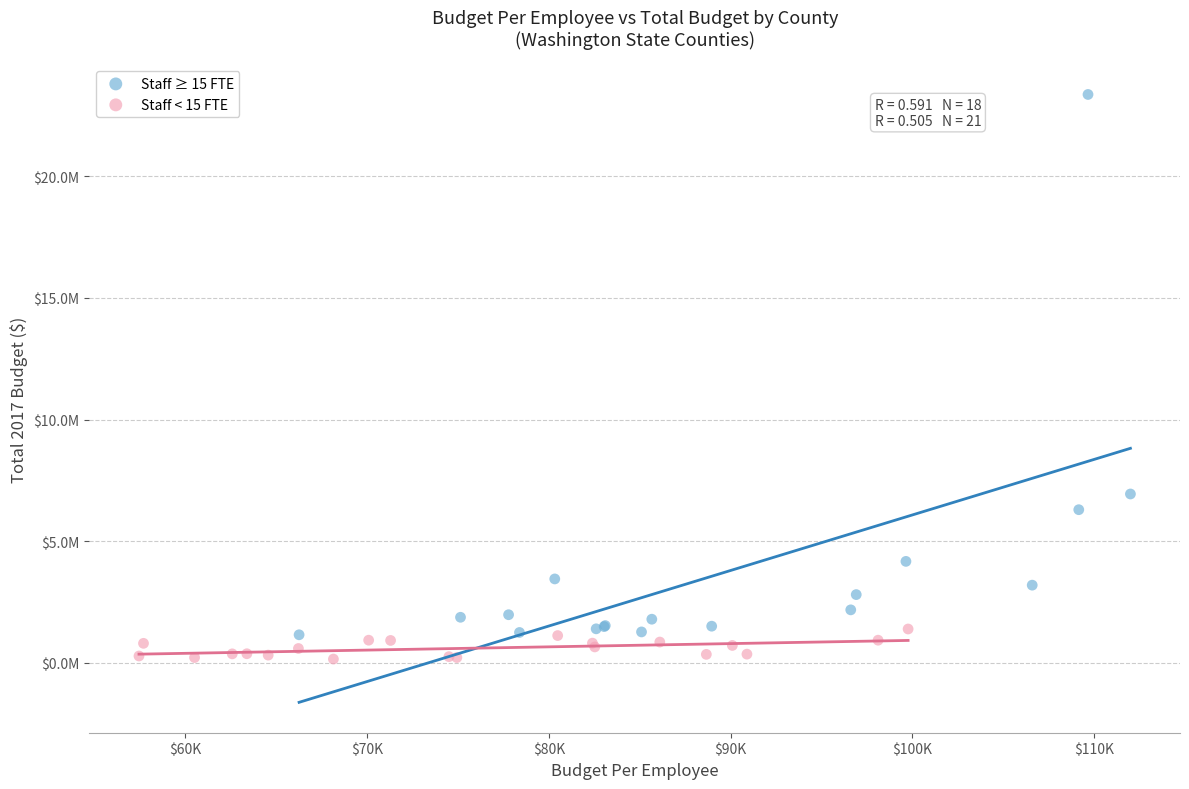

Which series contains the highest Y value?

Staff ≥ 15 FTE